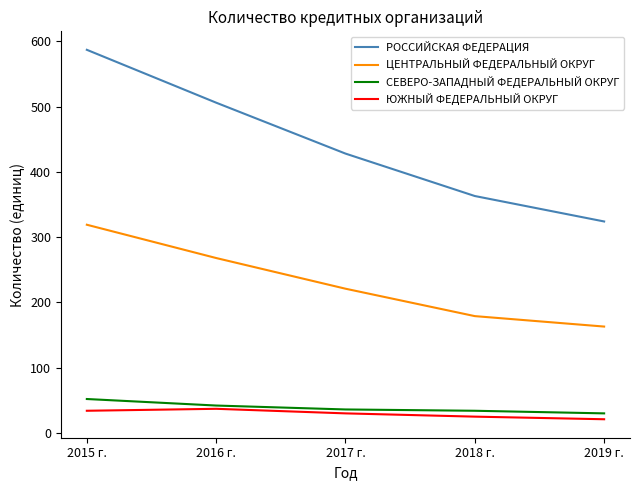

Which series has the largest total across all categories?

РОССИЙСКАЯ ФЕДЕРАЦИЯ